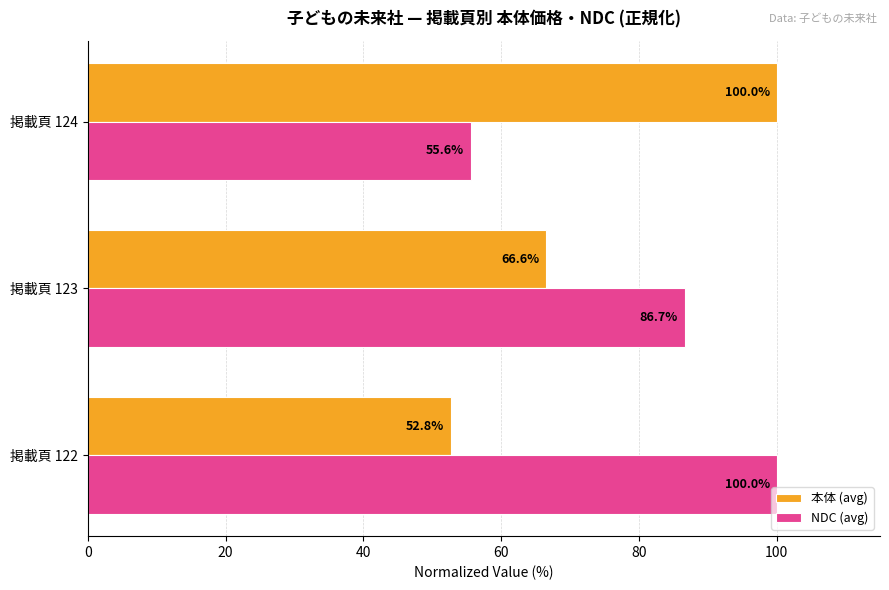

The NDC (avg) series shows 76.8 at 掲載頁 124. True or false?

False